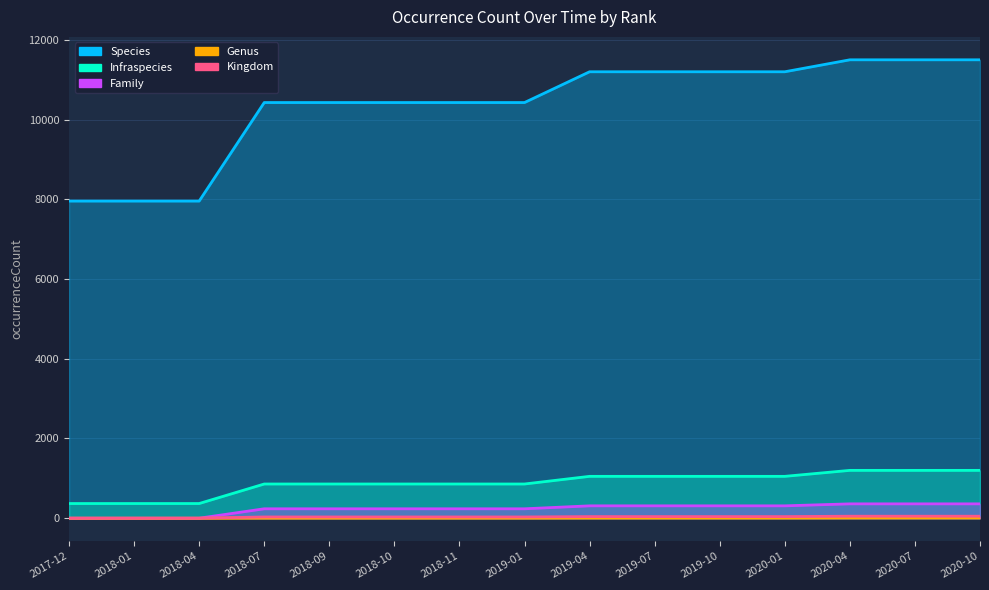

Which has a higher value, 2018-04 or 2020-01?

2020-01